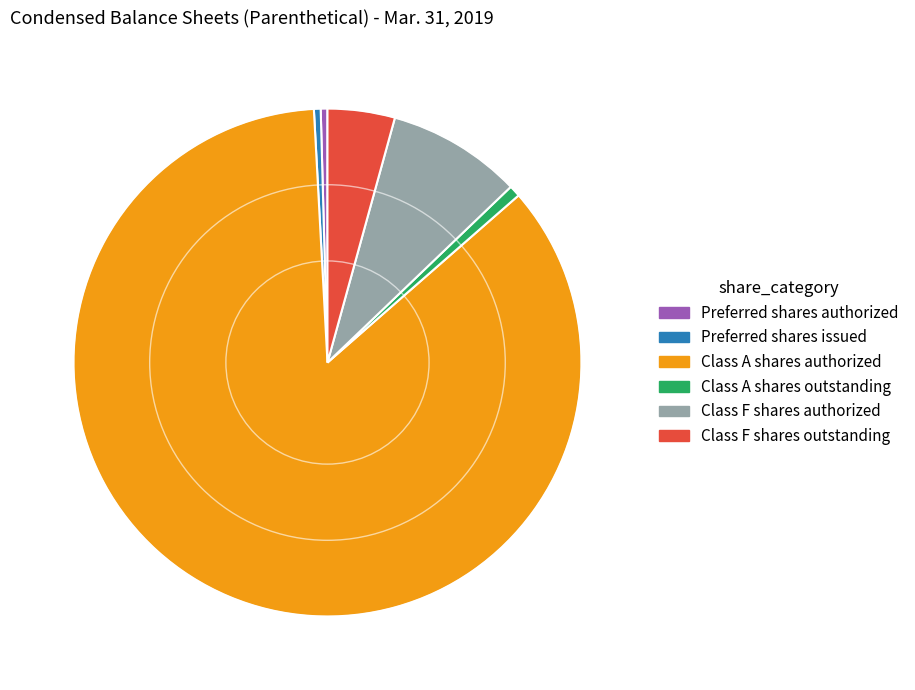

Does any single category account for the majority?

Yes